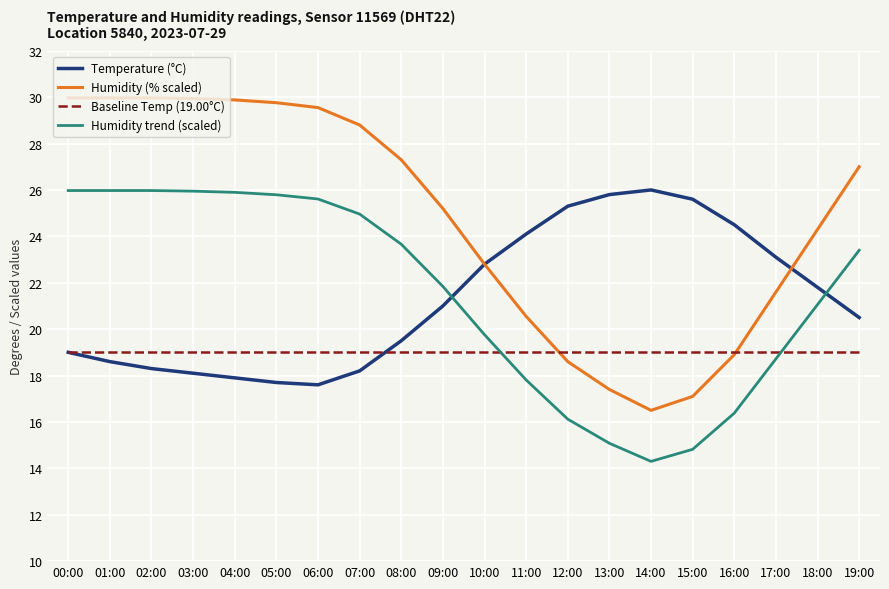

What are all the series names shown in the legend?

Temperature (°C), Humidity (% scaled), Baseline Temp (19.00°C), Humidity trend (scaled)